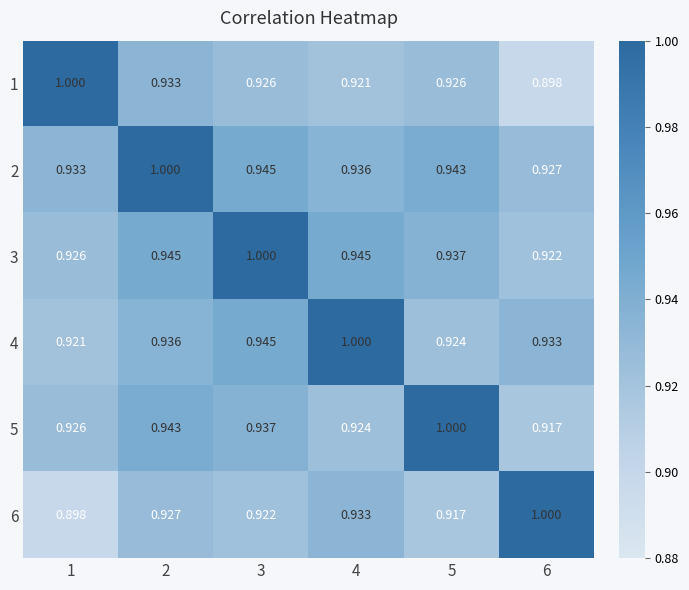

Is the value of 4 at 3 greater than the value of 2 at 6?

Yes